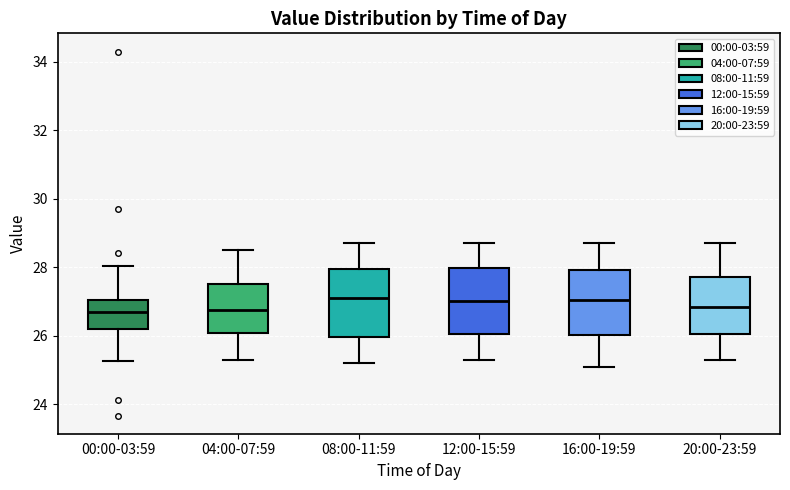

Where is the upper edge of the box for 08:00-11:59 on the y-axis? The values are not printed on the chart, so give them approximately, as read against the axis.

28.0